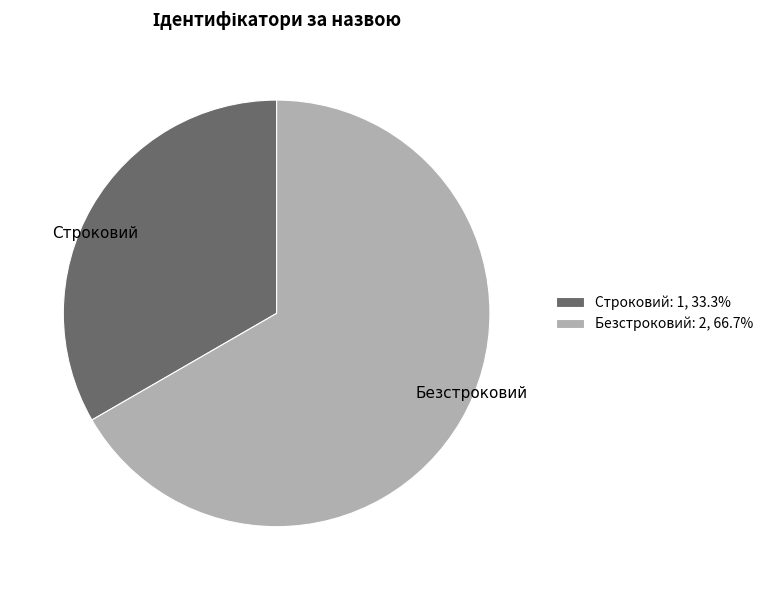

Rank the categories by value from highest to lowest.

Безстроковий, Строковий